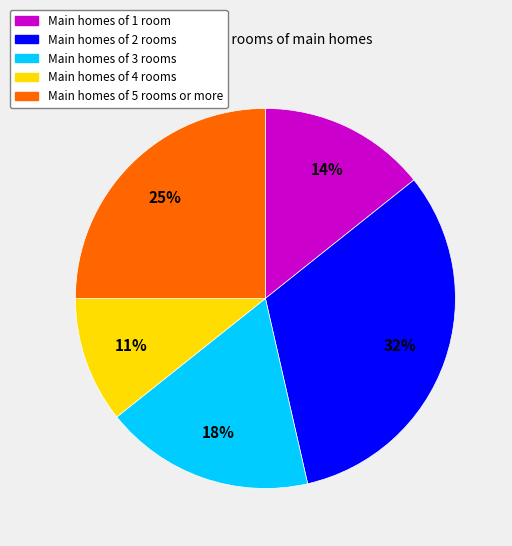

Does any single category account for the majority?

No